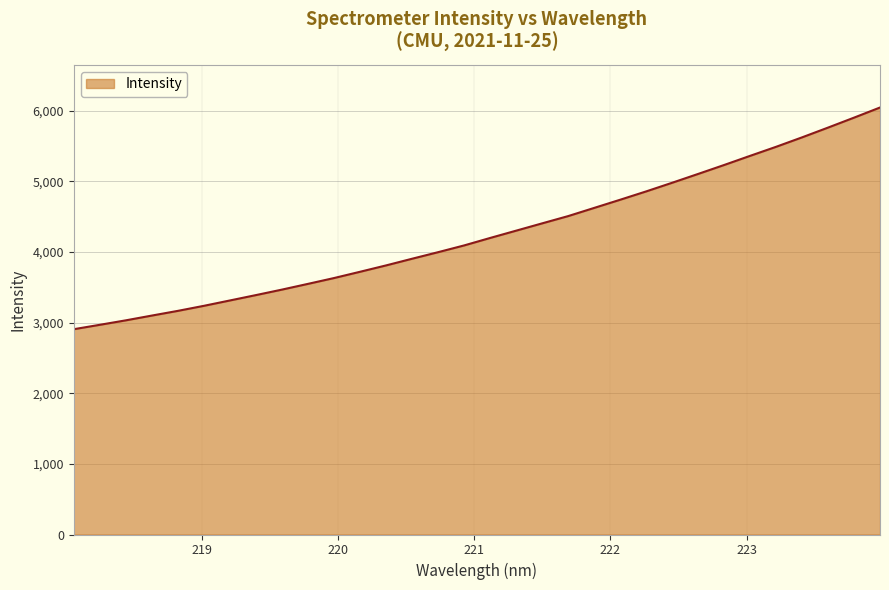

What is the maximum value shown in the chart?

6045.5